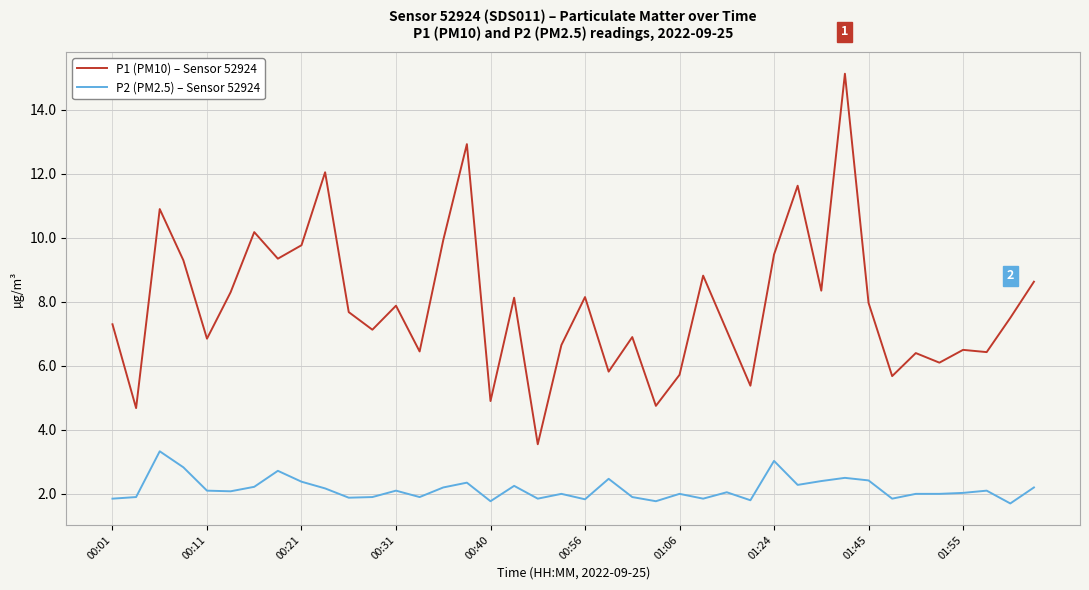

Rank the series by their maximum value, from highest to lowest.

P1 (PM10) – Sensor 52924, P2 (PM2.5) – Sensor 52924